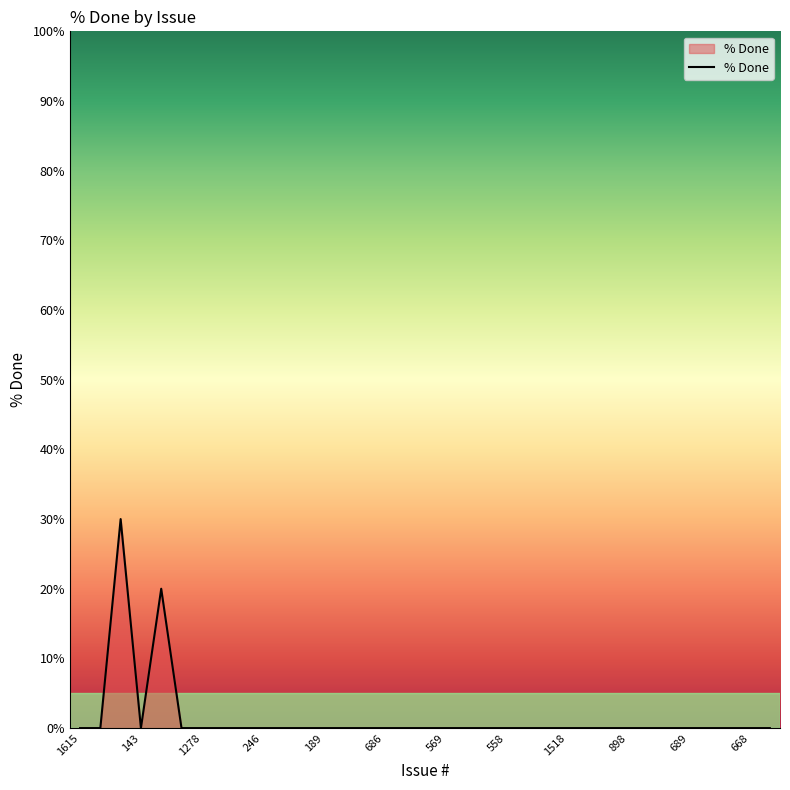

What is the difference between the maximum and minimum values?

30